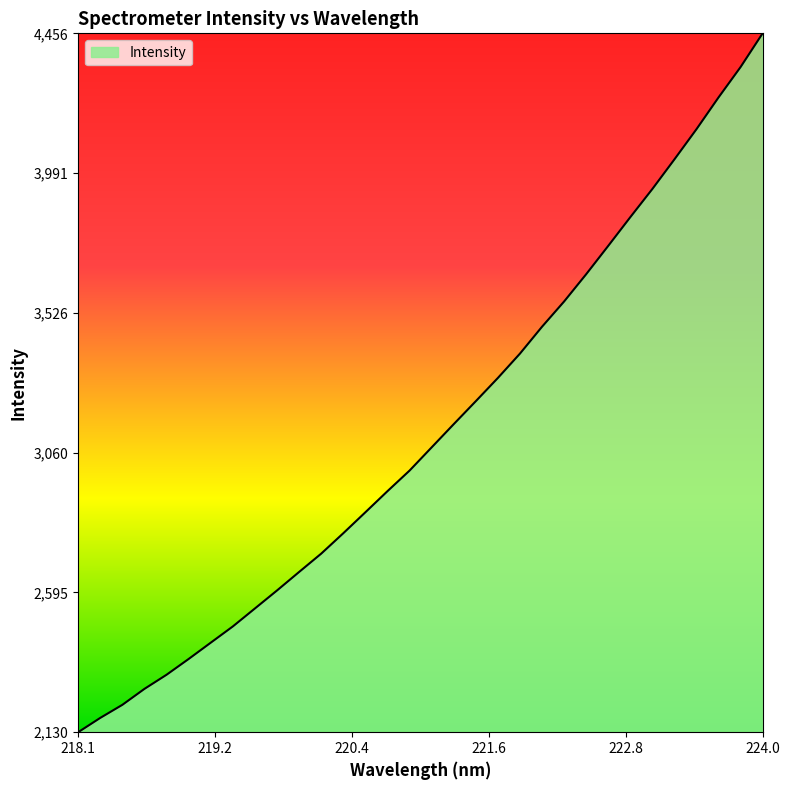

What is the greatest value displayed?

4456.7